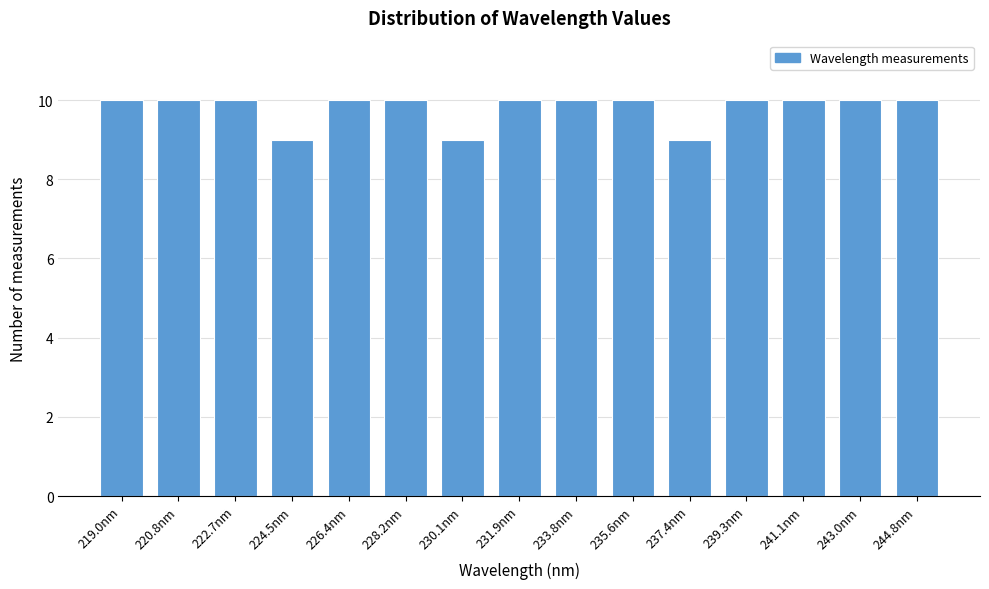

Reading left to right, what are all the values shown in this chart?

10	10	10	9	10	10	9	10	10	10	9	10	10	10	10